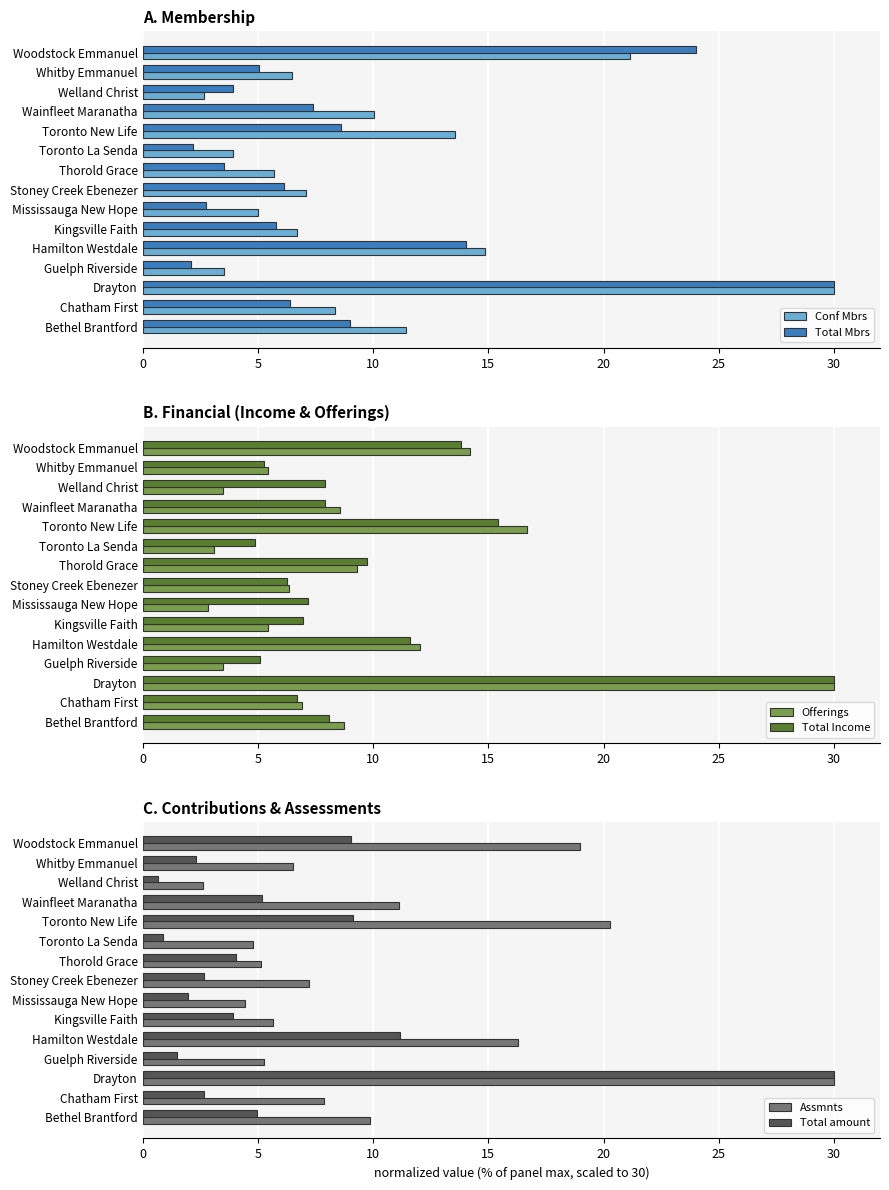

At which label is Total Mbrs closest to 16?

Hamilton Westdale